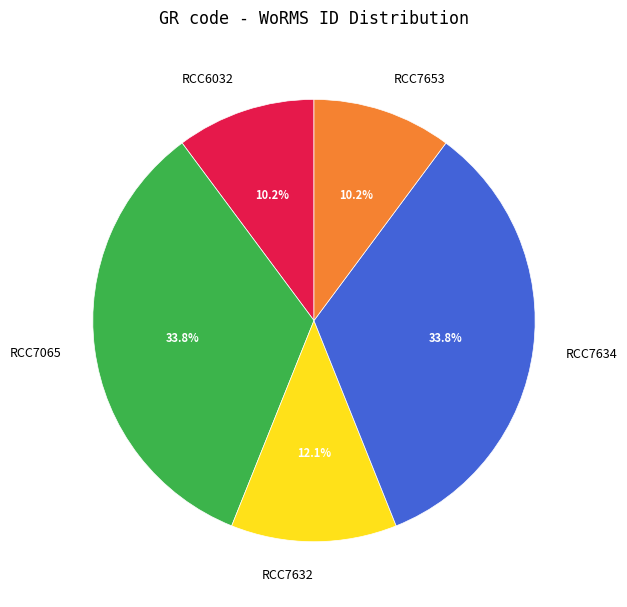

Is the sum of RCC7065 and RCC6032 greater than half?

No